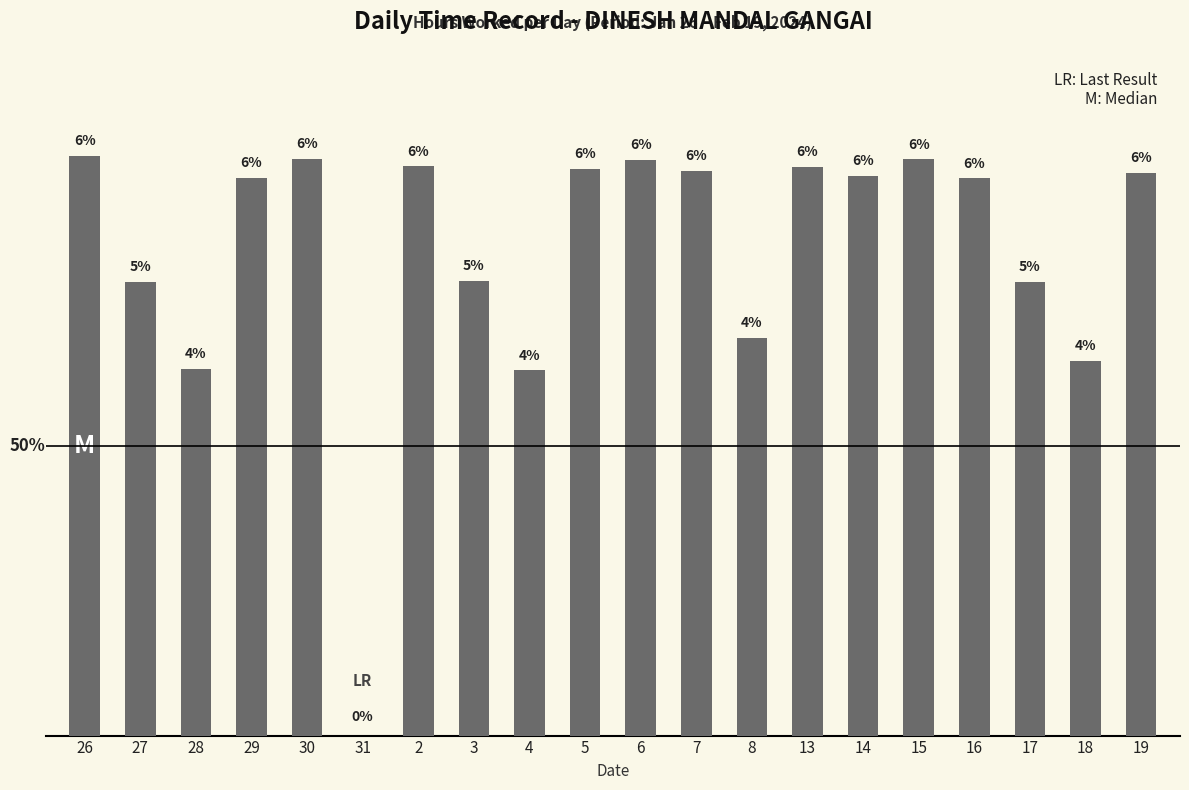

The value at 6 is 14.9. True or false?

True